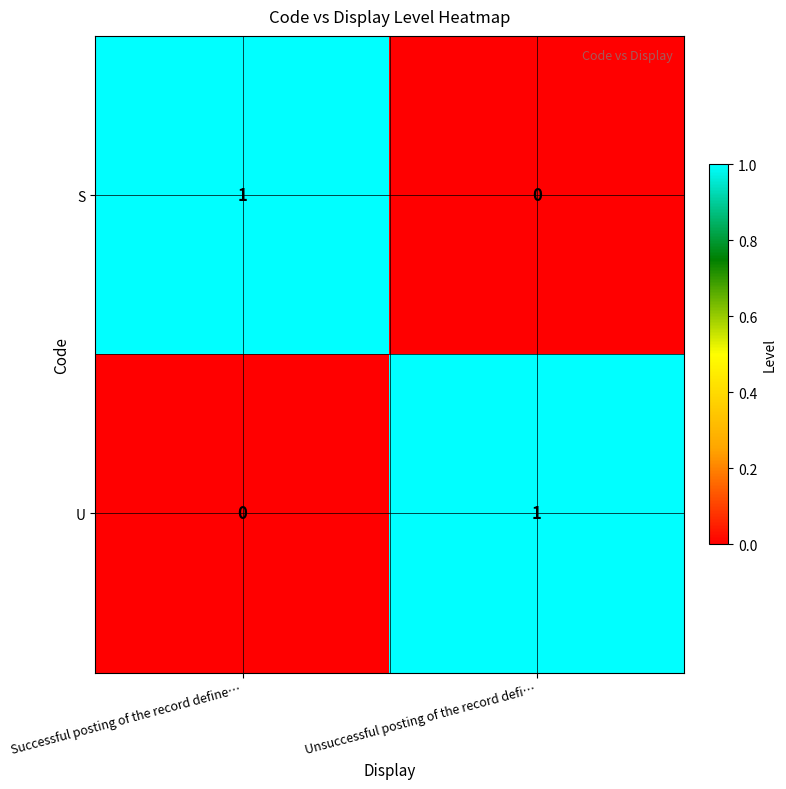

At which label does U reach its minimum?

Successful posting of the record define…